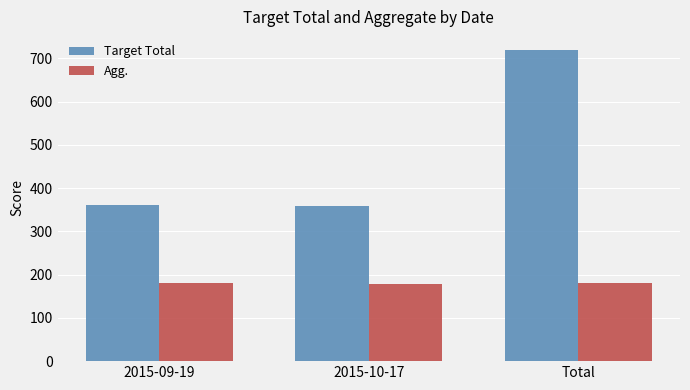

How many distinct data groups are displayed?

2